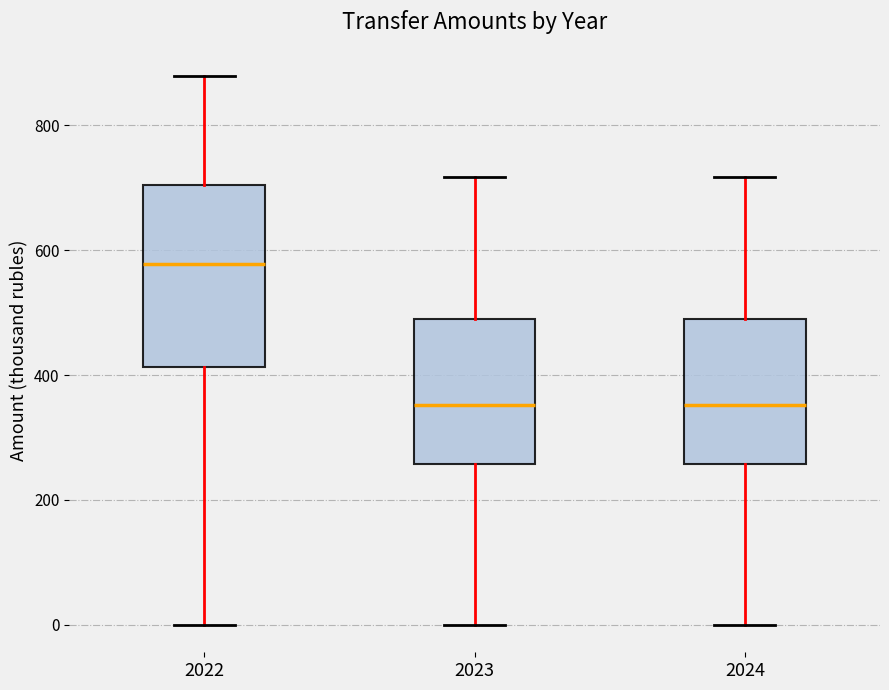

Comparing the boxes themselves (not the whiskers), which one is the tallest?

2022